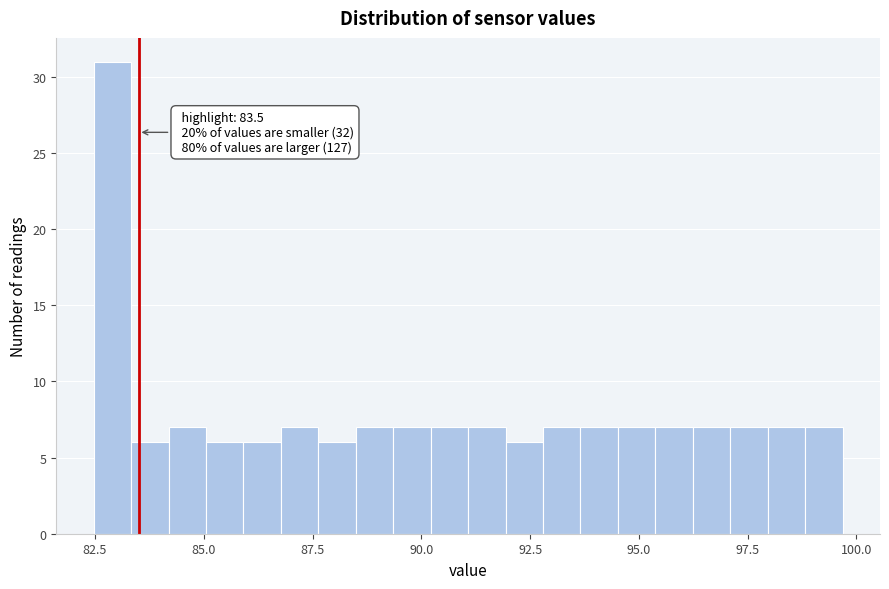

Around what value on the x-axis is the tallest bar? Give the approximate position of its centre, as read against the axis.

83.0